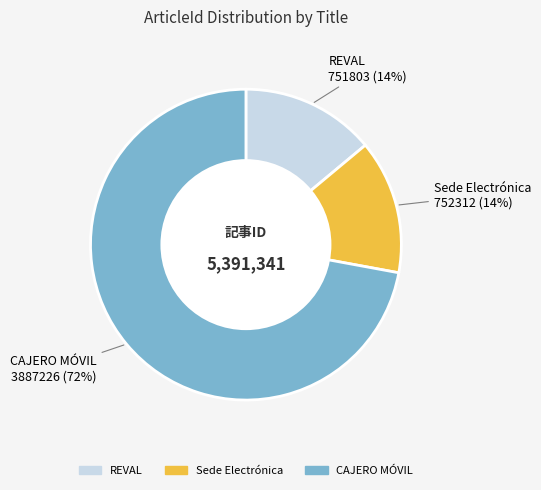

What percentage is the Sede Electrónica slice, to the nearest percent?

14%